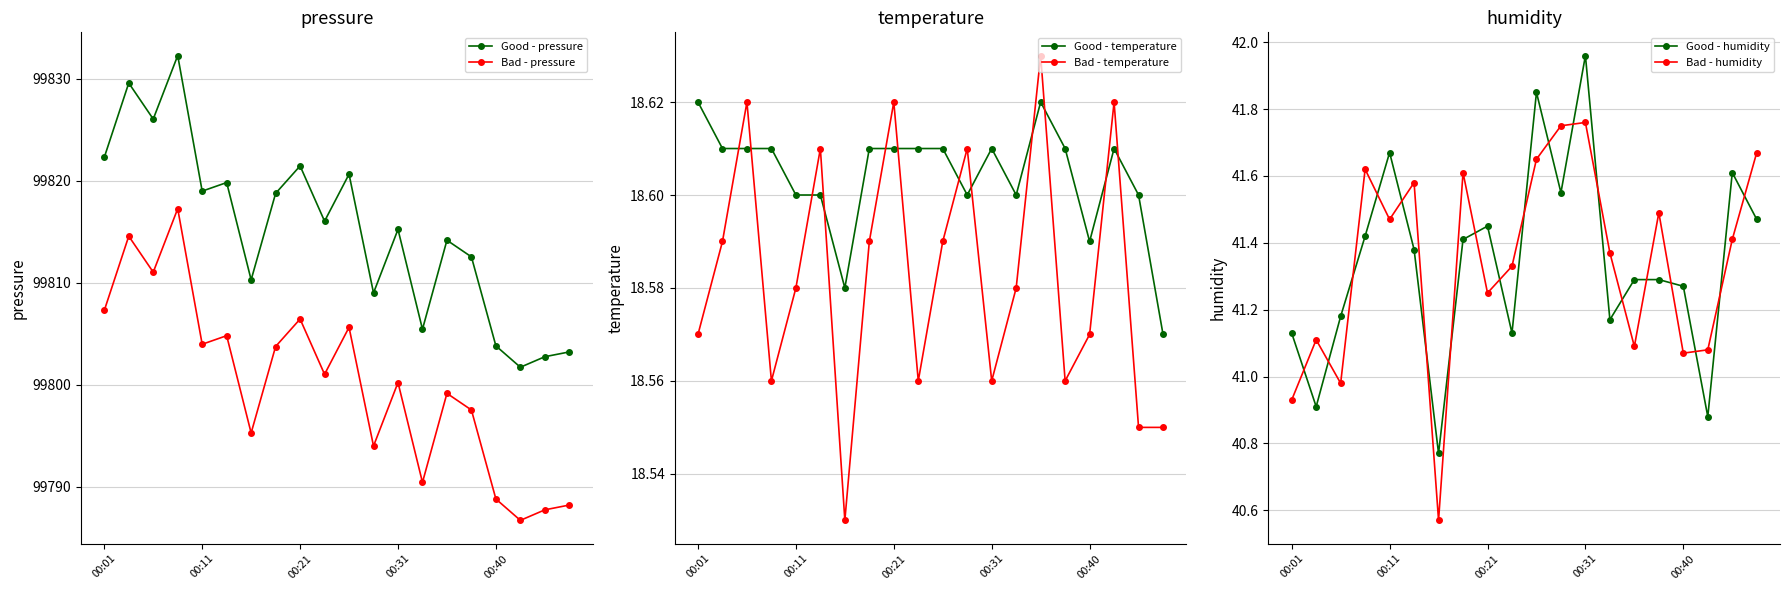

True or false: Good - pressure has more than 2 interior local peaks.

True